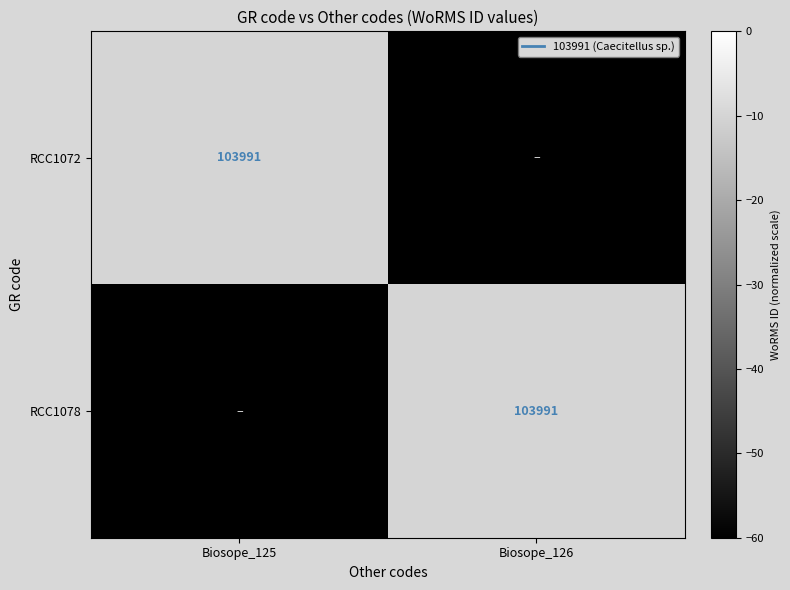

Which has a higher value, Biosope_126 or Biosope_125?

Biosope_125